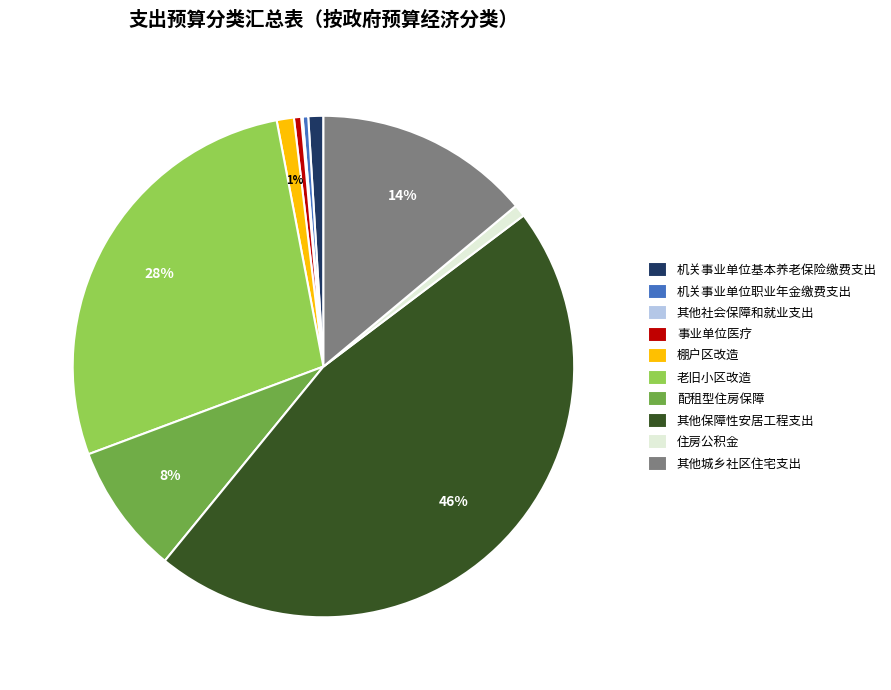

Is there any slice that represents more than half of the pie?

No